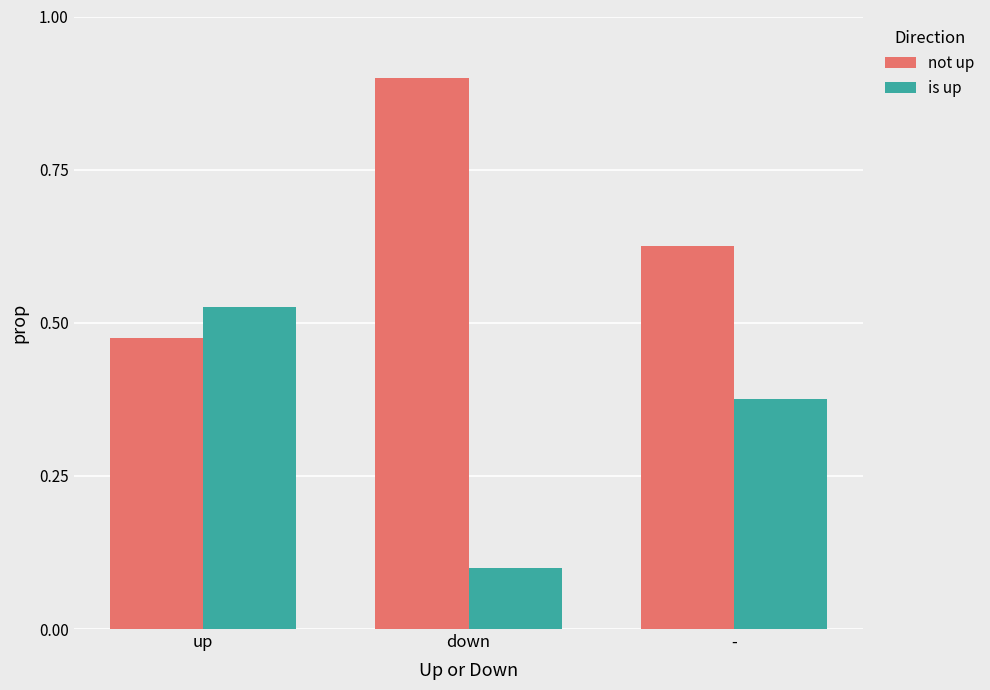

What is the spread (max minus min) of values at down?

0.8